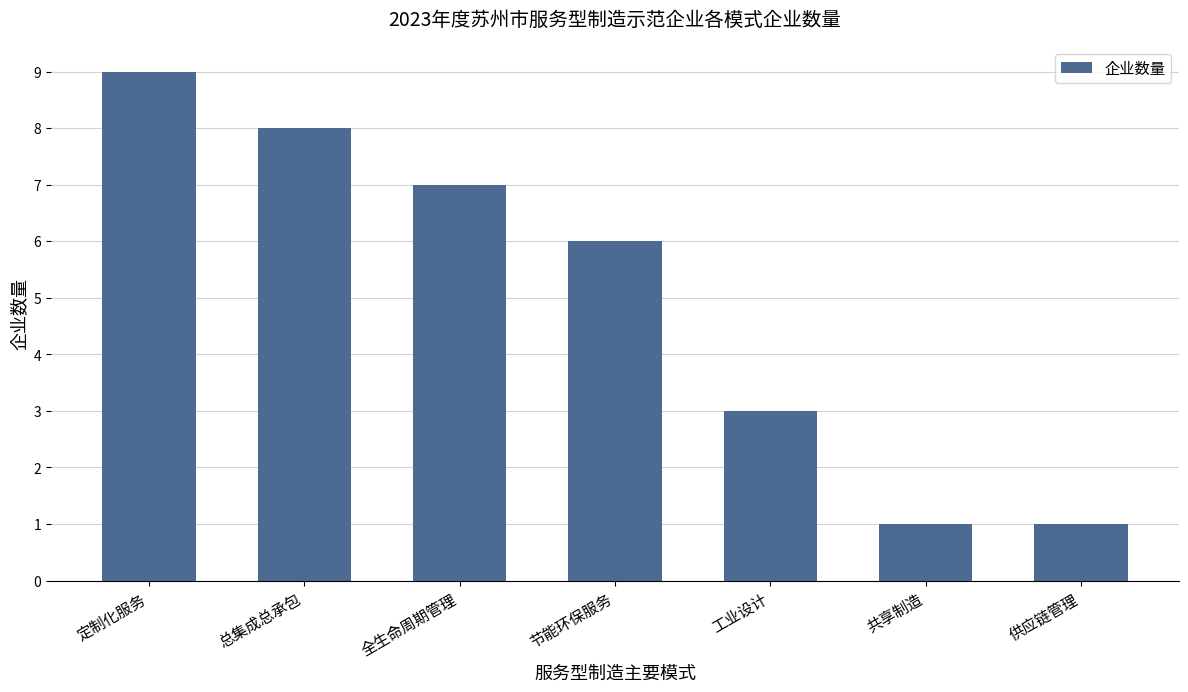

Count the values in the range 1 to 8.

6